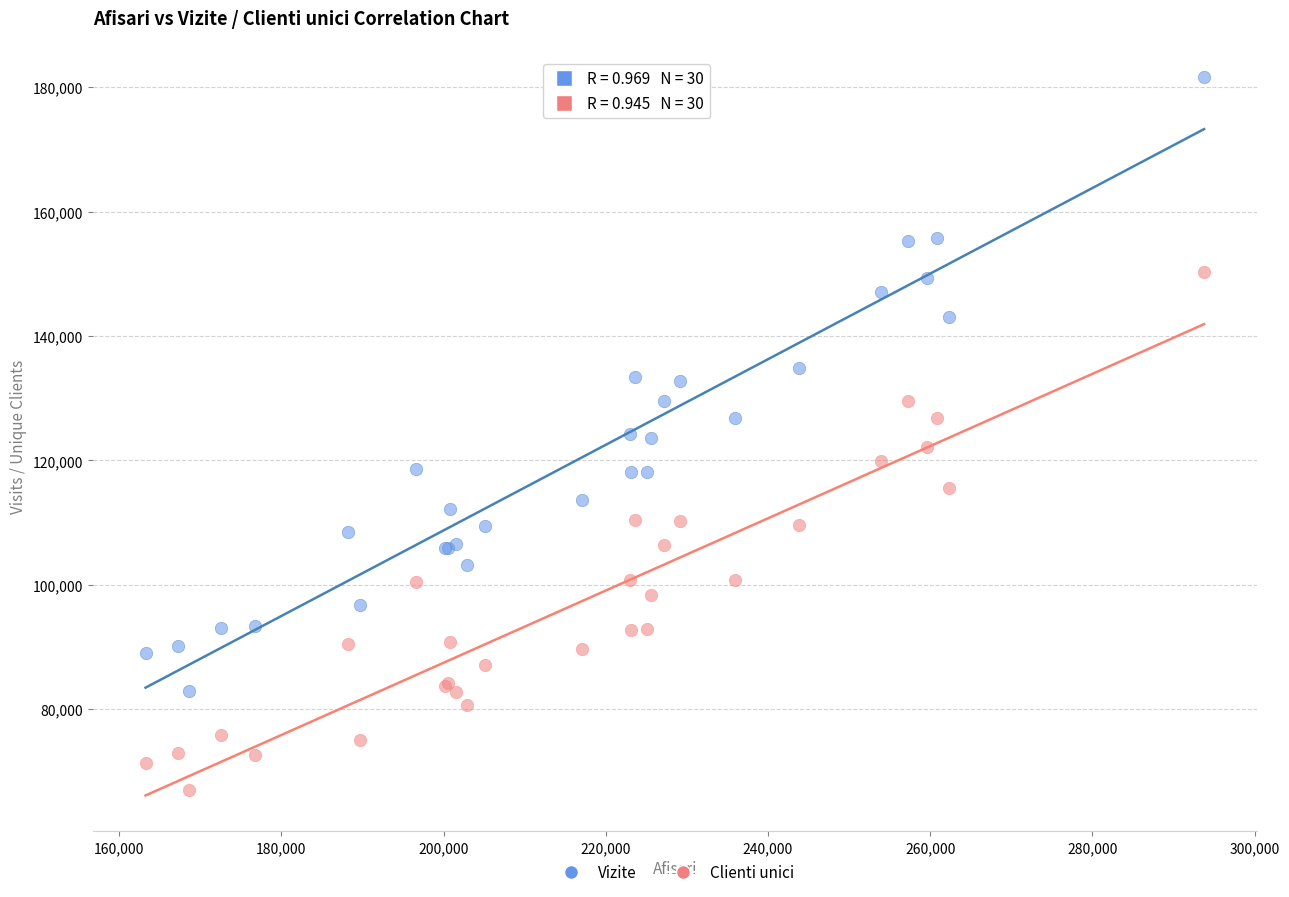

What are all the series names shown in the legend?

Vizite, Clienti unici